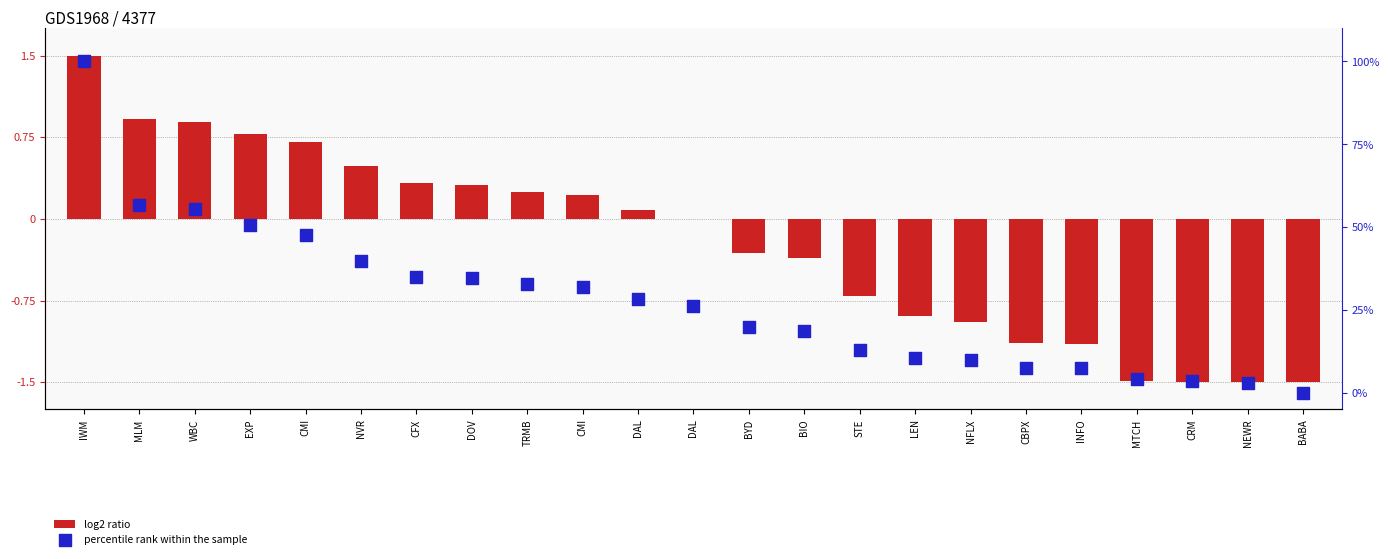

What is the total value across all series at CFX?

35.4